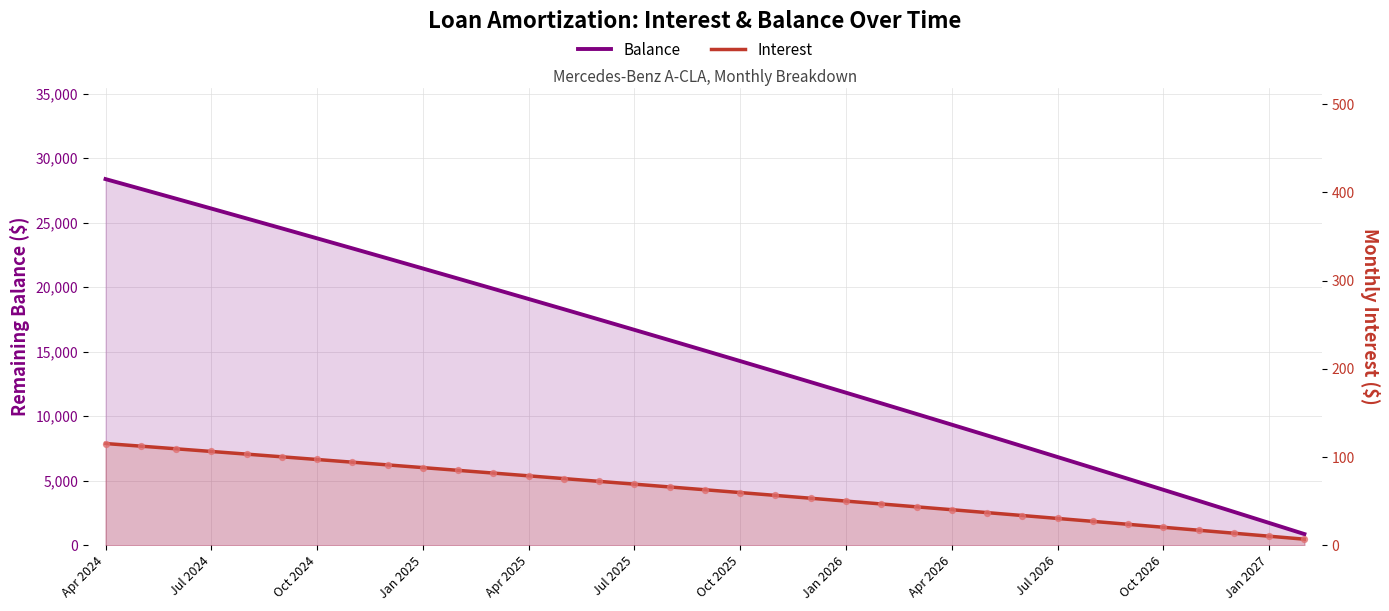

What are all the series names shown in the legend?

Balance, Interest